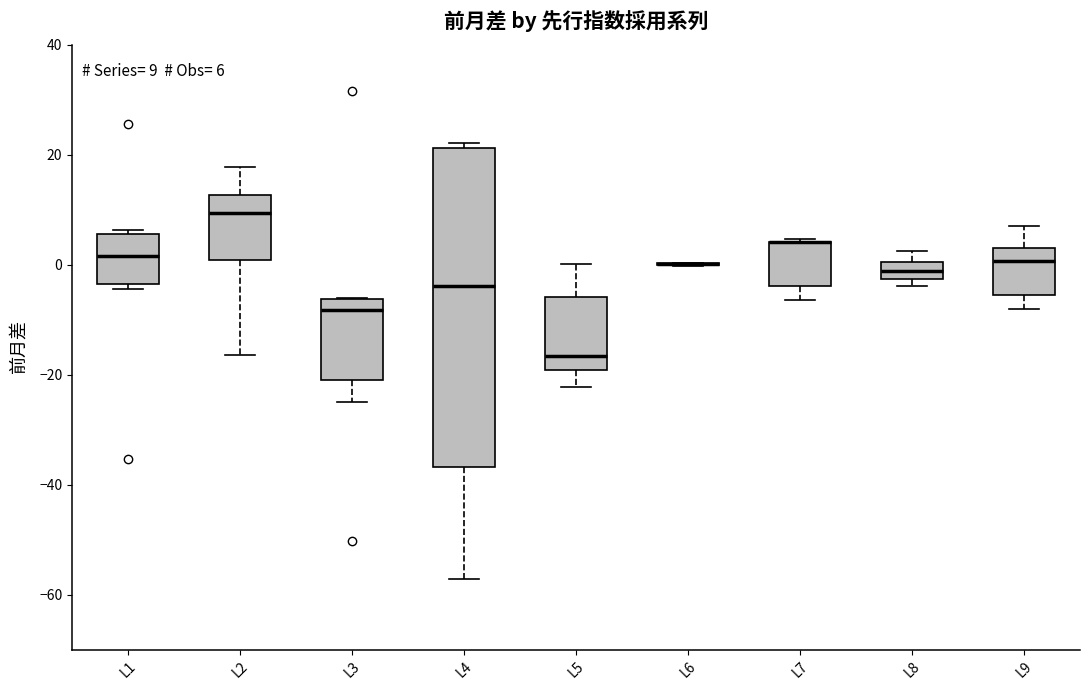

Comparing the boxes themselves (not the whiskers), which one is the tallest?

L4